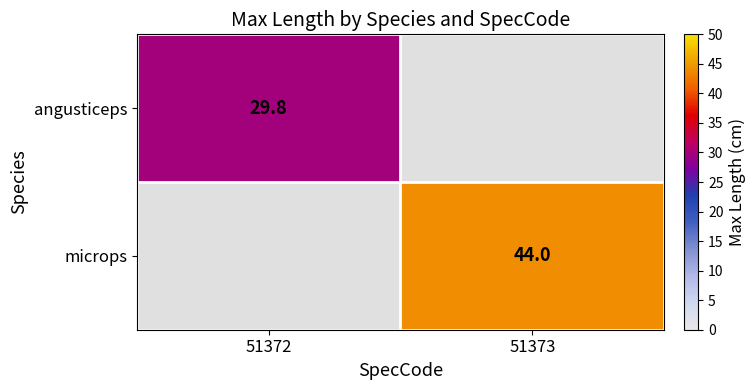

Is it true that angusticeps equals 50.1 at 51372?

False